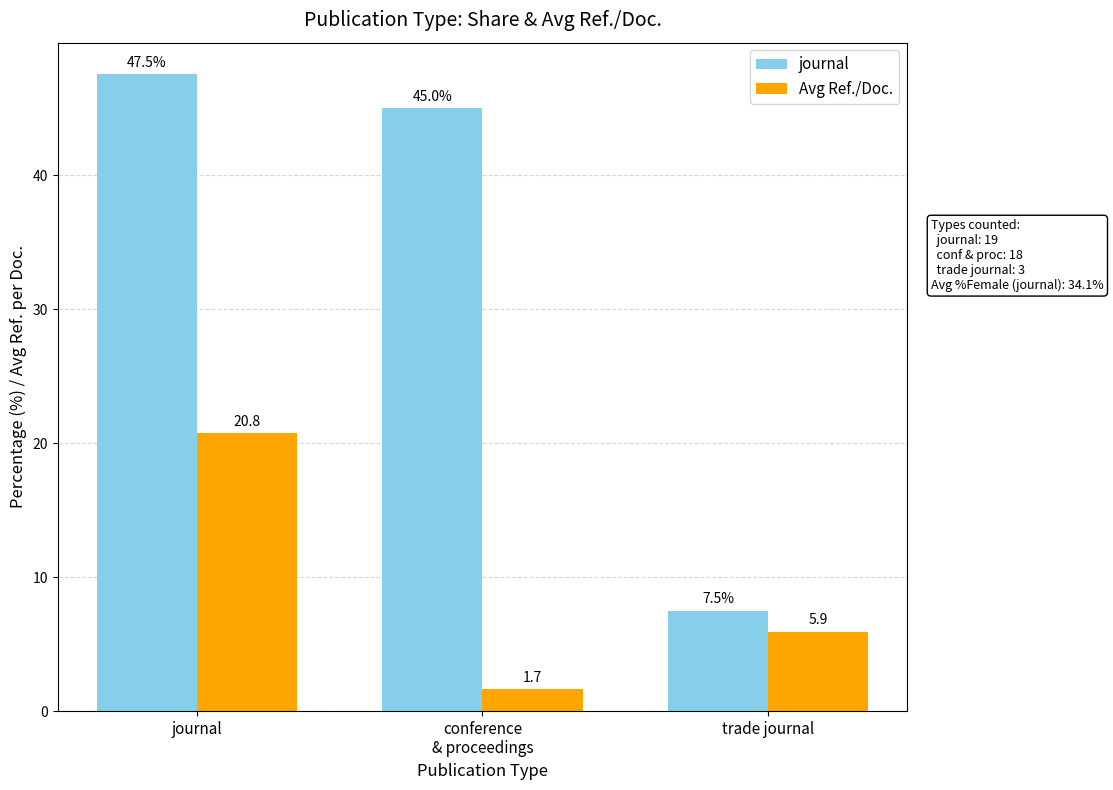

Which series has the largest total across all categories?

journal